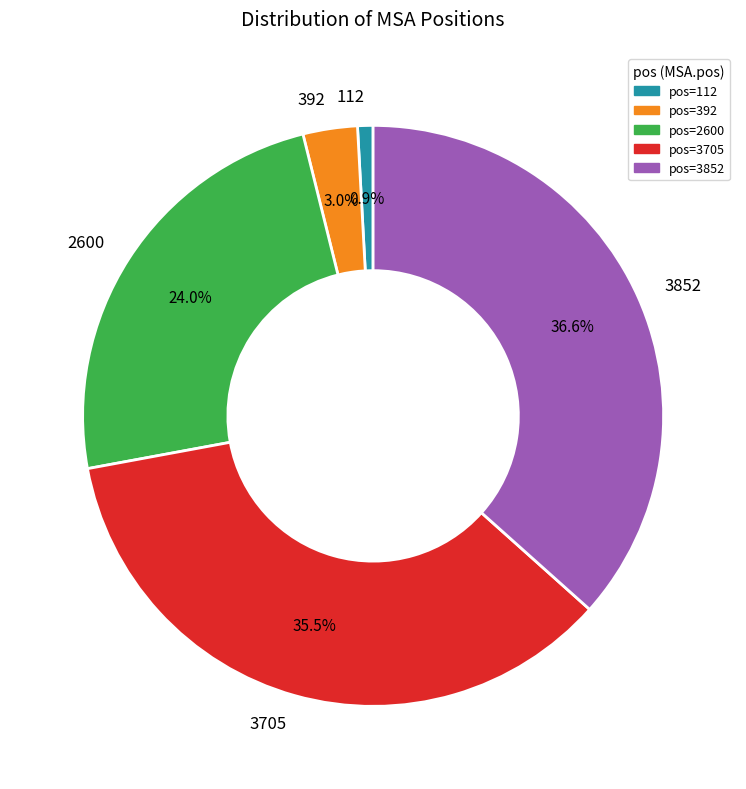

Between pos=3705 and pos=3852, which is larger?

pos=3852